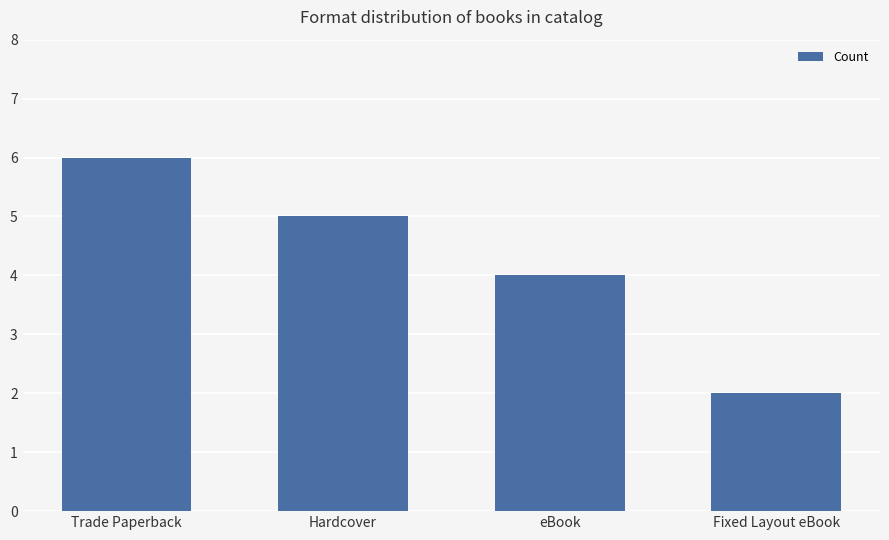

Count the values in the range 4 to 6.

3